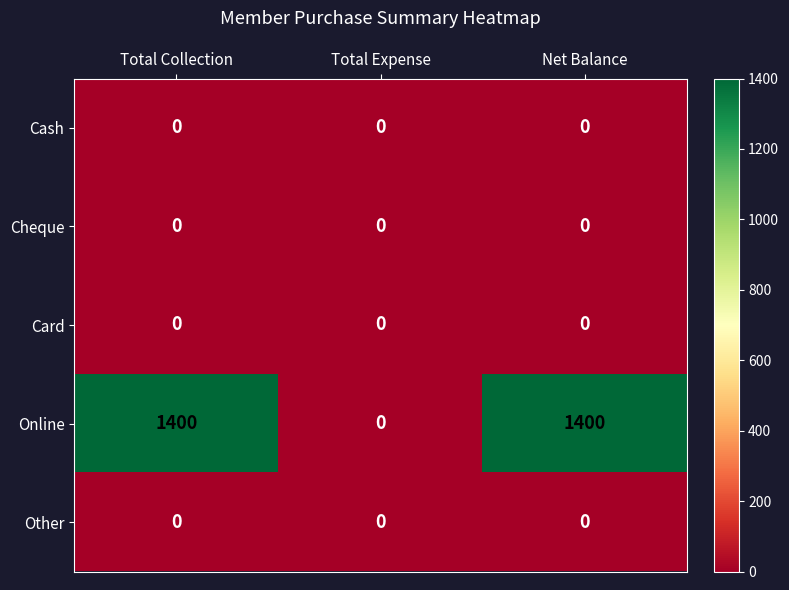

True or false: Online has a value of 1400 at Net Balance.

True